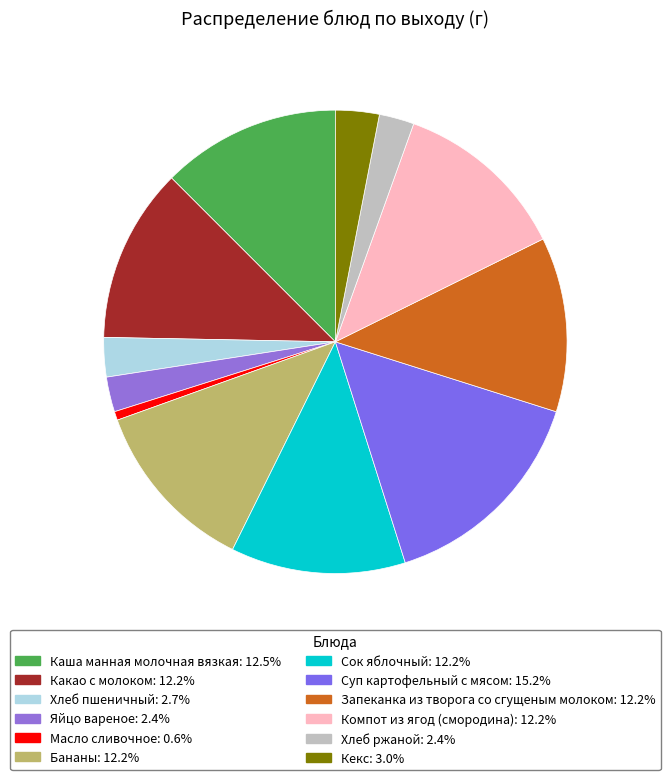

Does any single category account for the majority?

No